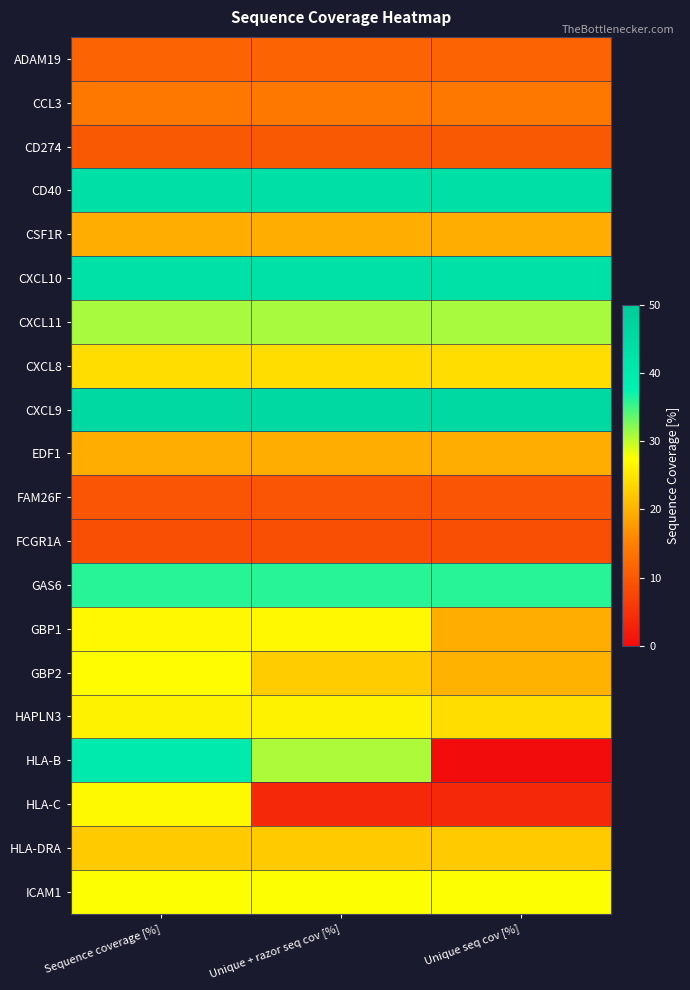

At which category does the chart reach its minimum across all series?

Unique seq cov [%]